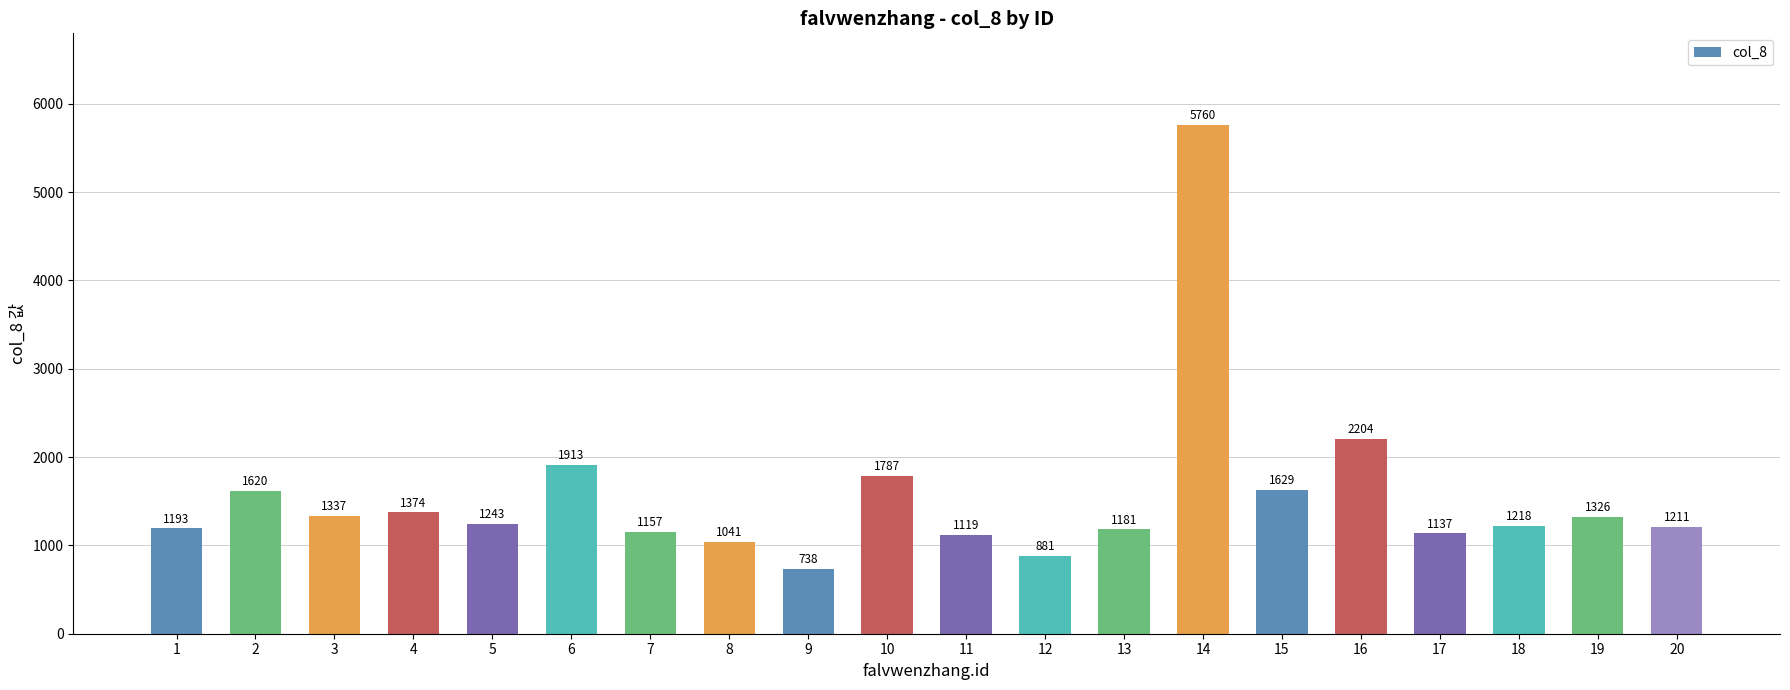

How many bars are there in total?

20